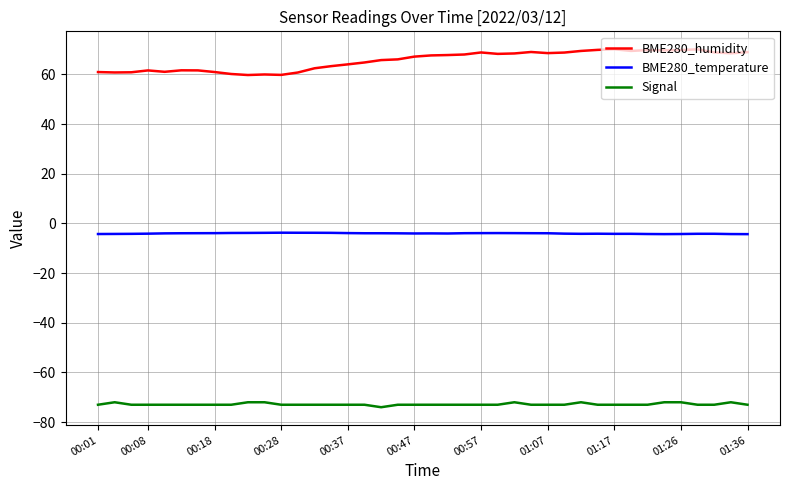

Which series has the largest total across all categories?

BME280_humidity